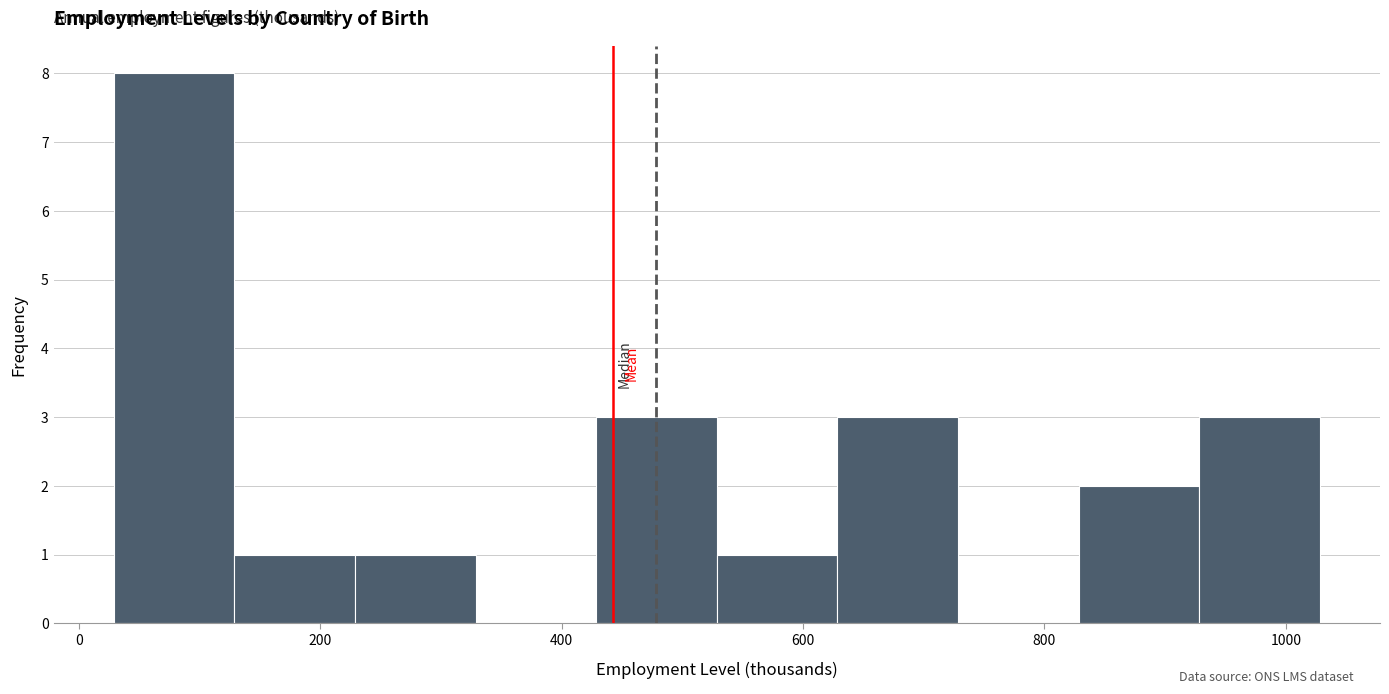

Reading left to right, list every bar in this chart as the range it spans on the x-axis followed by its height. Neither the bar edges nor the heights are printed on the chart, so give them approximately, as read against the axes.

20 to 120: 8
120 to 220: 1
220 to 320: 1
320 to 420: 0
420 to 520: 3
520 to 620: 1
620 to 720: 3
720 to 820: 0
820 to 920: 2
920 to 1020: 3